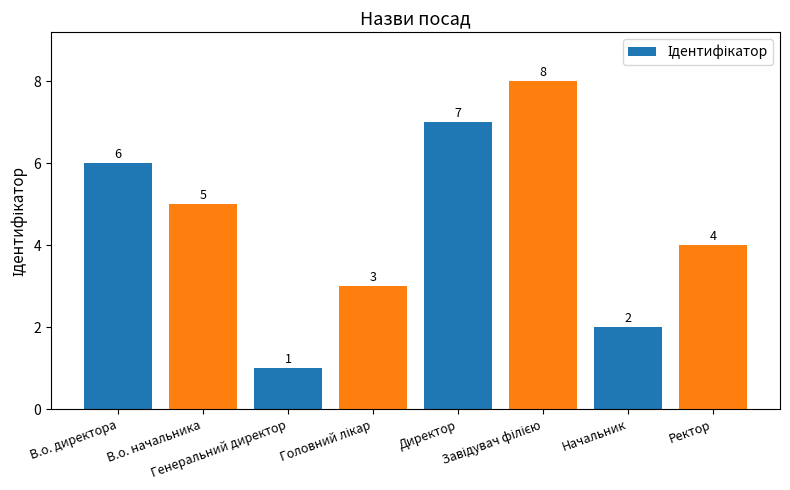

Is it true that the value at В.о. начальника is 5?

True